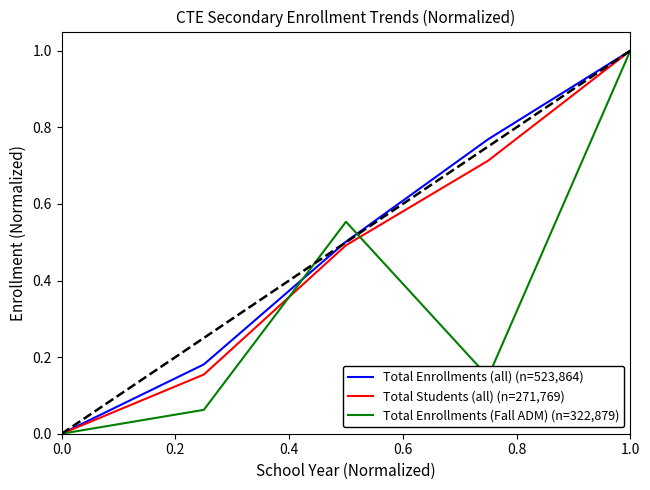

What are all the series names shown in the legend?

Total Enrollments (all) (n=523,864), Total Students (all) (n=271,769), Total Enrollments (Fall ADM) (n=322,879)